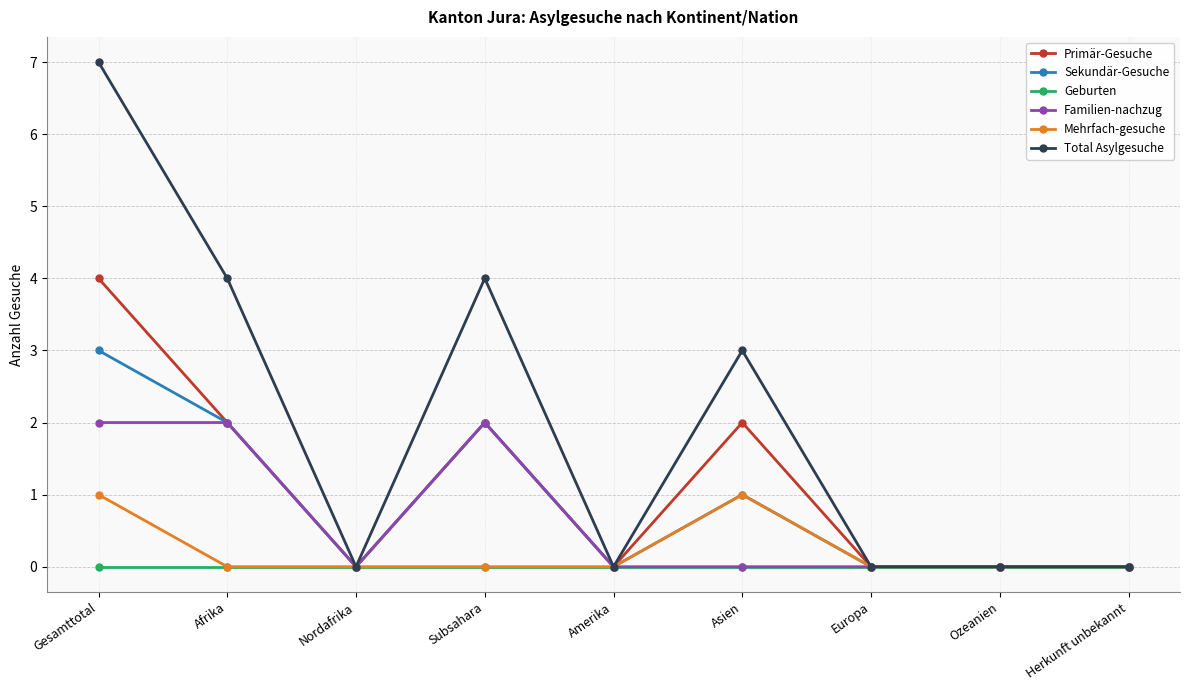

Between Nordafrika and Subsahara, which series saw the biggest shift?

Total Asylgesuche